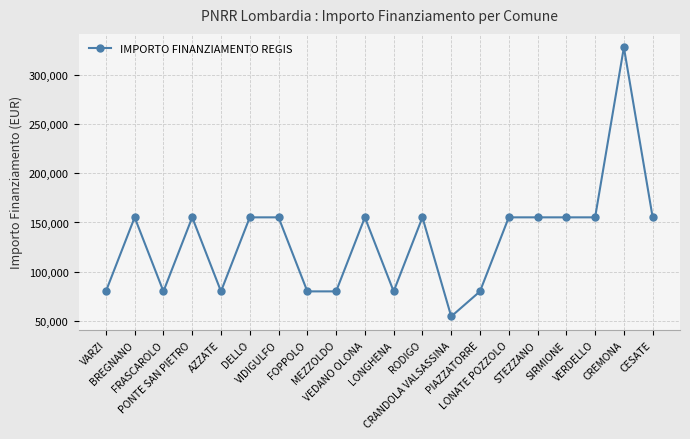

Reading right to left, list all the values displayed in this chart.

CESATE=155234	CREMONA=328160	VERDELLO=155234	SIRMIONE=155234	STEZZANO=155234	LONATE POZZOLO=155234	PIAZZATORRE=79922	CRANDOLA VALSASSINA=54412	RODIGO=155234	LONGHENA=79922	VEDANO OLONA=155234	MEZZOLDO=79922	FOPPOLO=79922	VIDIGULFO=155234	DELLO=155234	AZZATE=79922	PONTE SAN PIETRO=155234	FRASCAROLO=79922	BREGNANO=155234	VARZI=79922